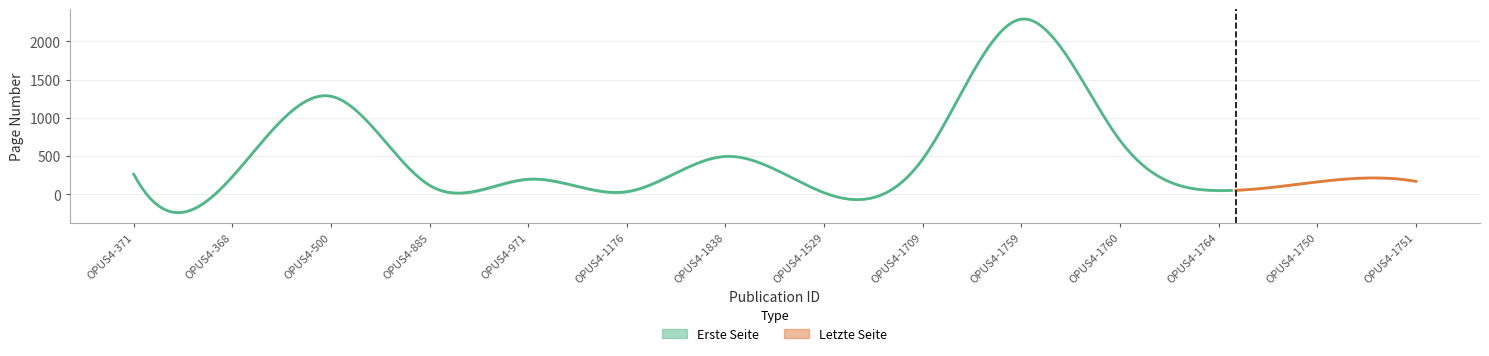

At which label does Erste Seite reach its minimum?

OPUS4-1529